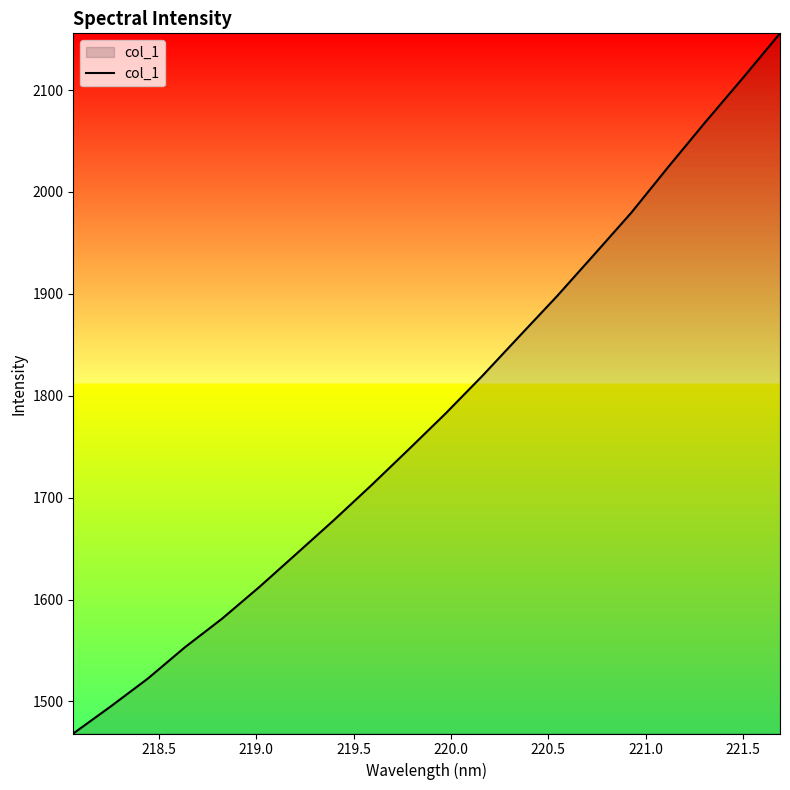

What is the maximum value shown in the chart?

2155.7